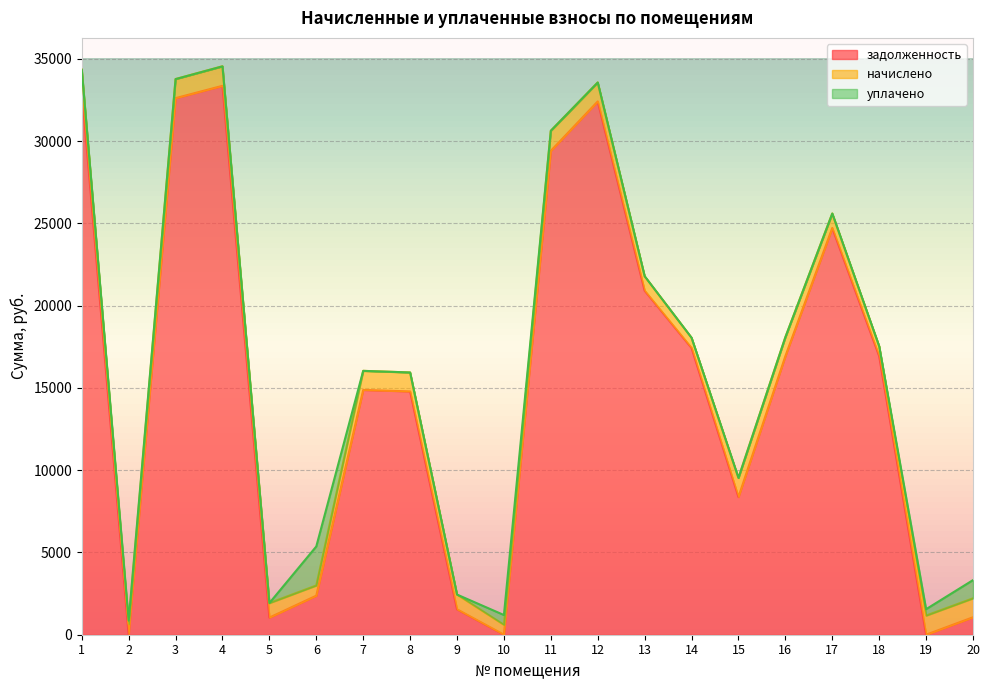

What is the maximum value for задолженность?

33354.5